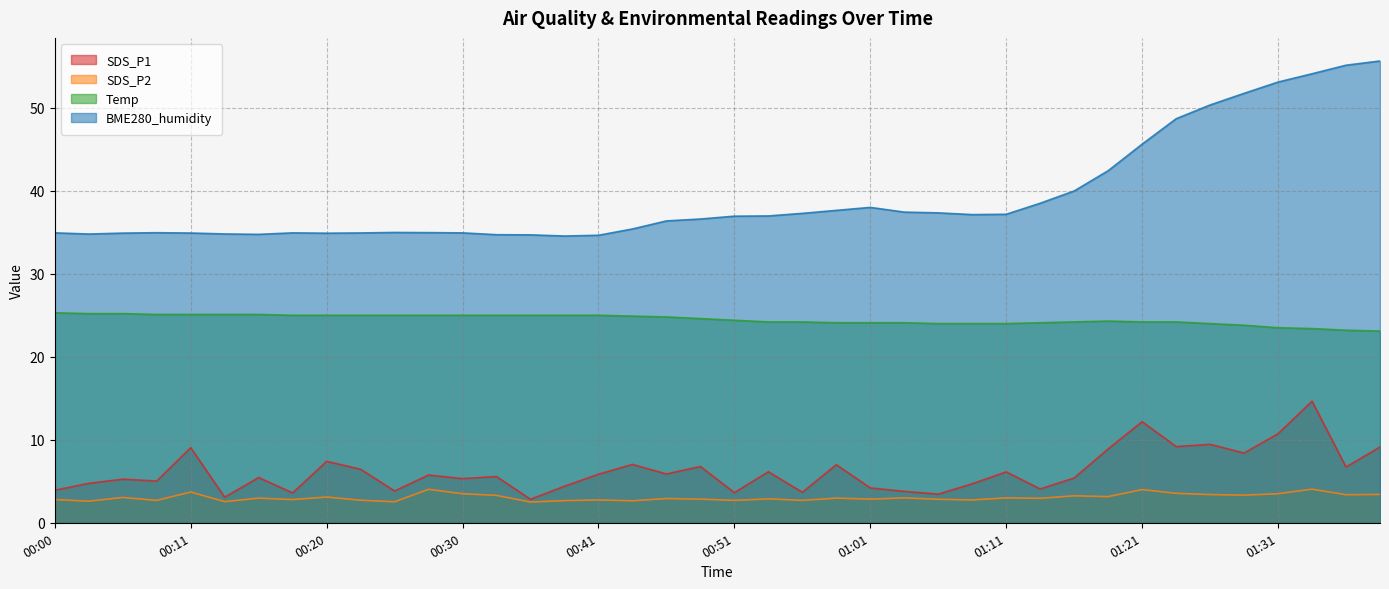

What is the approximate value of BME280_humidity at 01:16?

40.0